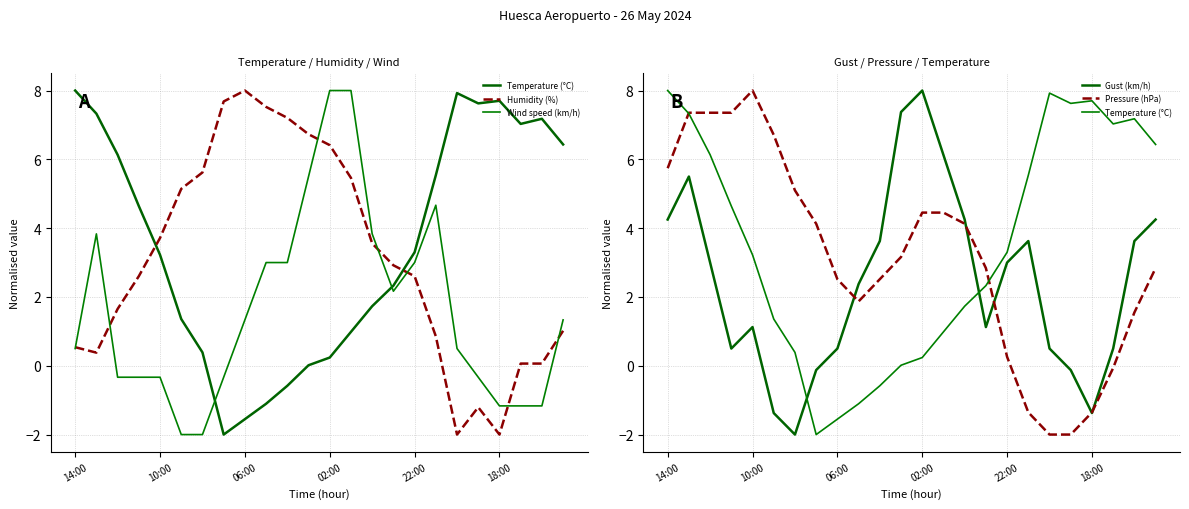

What is the difference between the highest and lowest values at 02:00?

7.7